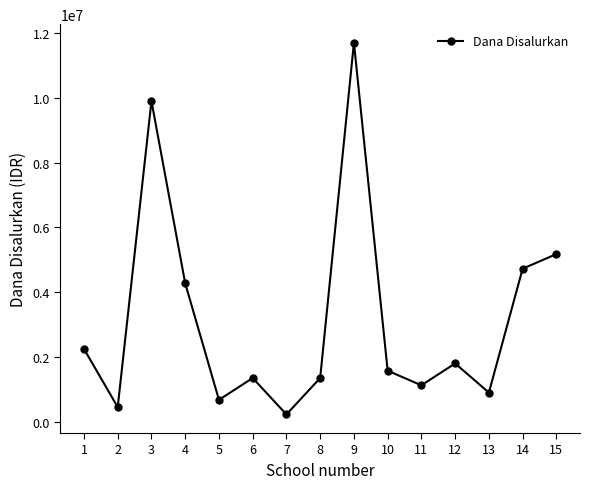

What is the value of the 1st point from the left?

2250000